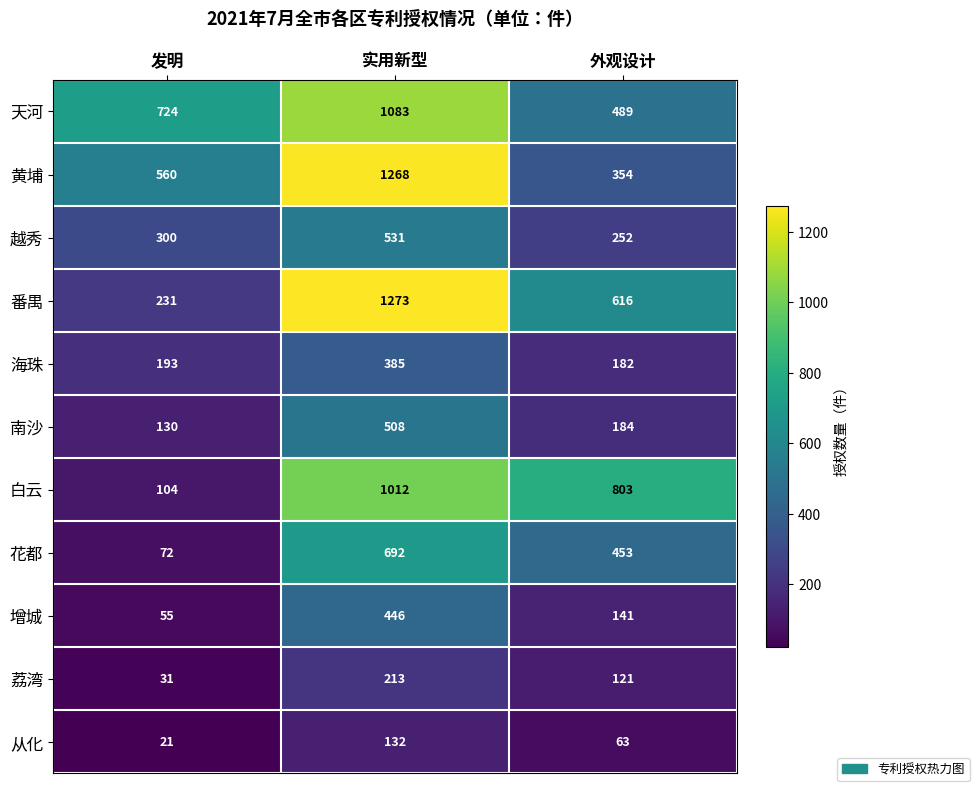

Is it true that 增城 equals 55 at 发明?

True